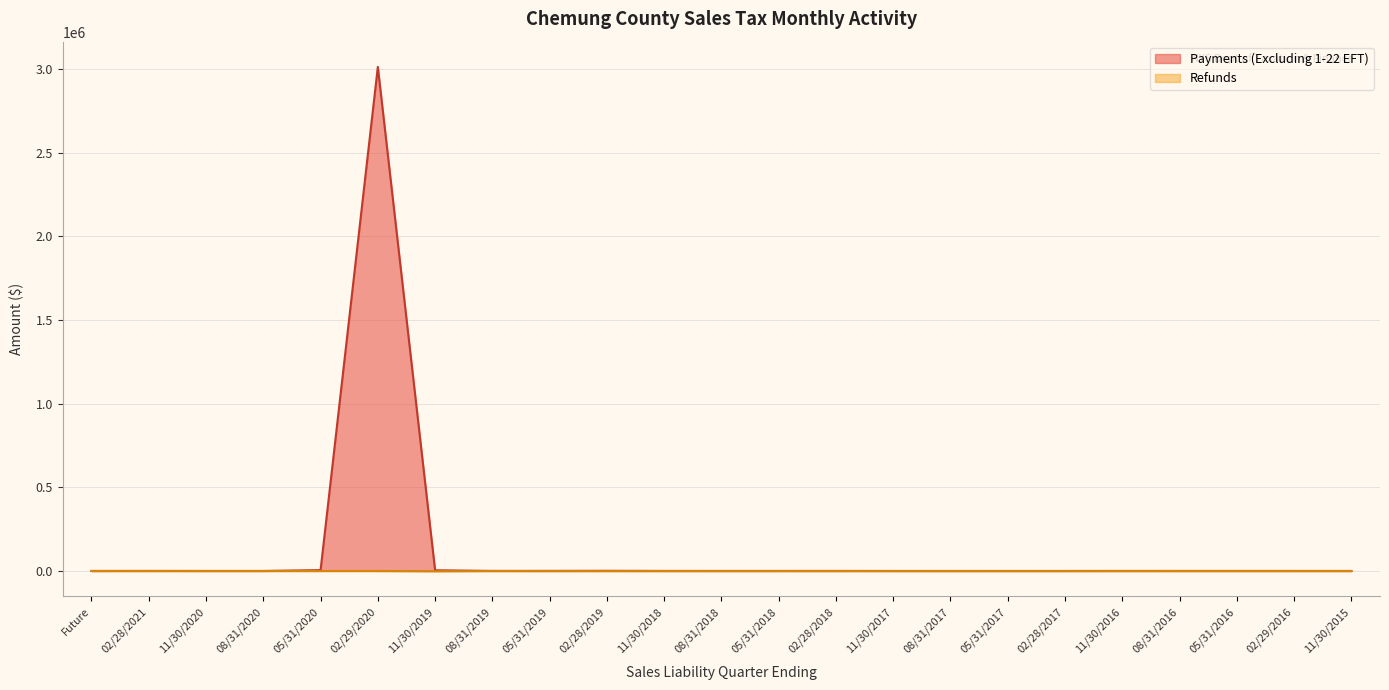

What are all the series names shown in the legend?

Payments (Excluding 1-22 EFT), Refunds